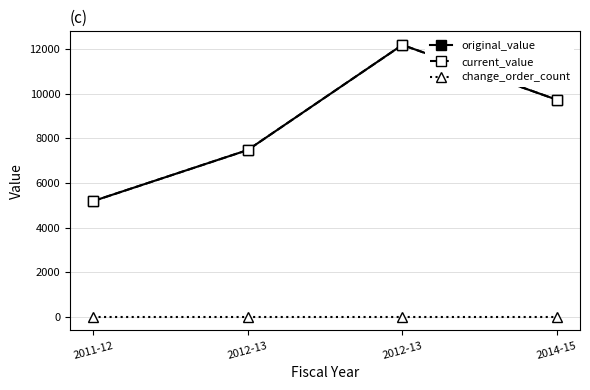

In current_value, how many points are higher than both neighbors (excluding endpoints)?

1